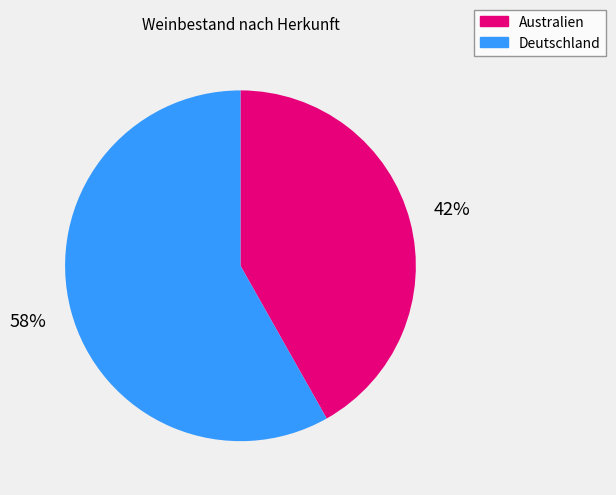

To the nearest percent, what portion does Australien represent?

42%